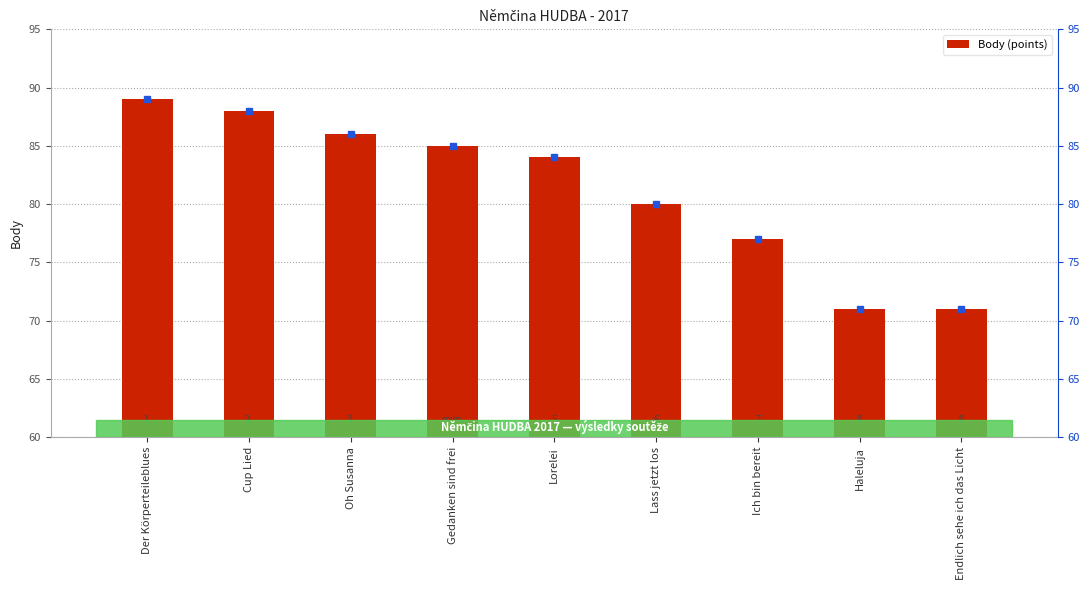

At which label is the value closest to 80?

Lass jetzt los